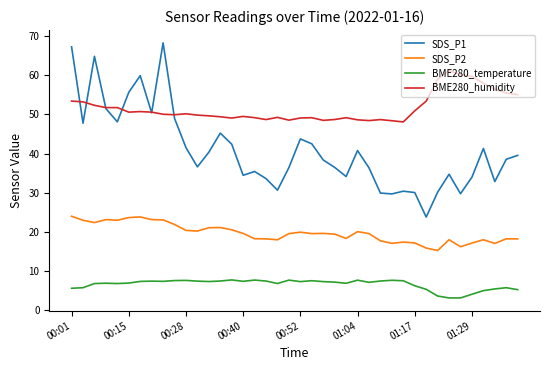

Rank the series by their average value, from lowest to highest.

BME280_temperature, SDS_P2, SDS_P1, BME280_humidity